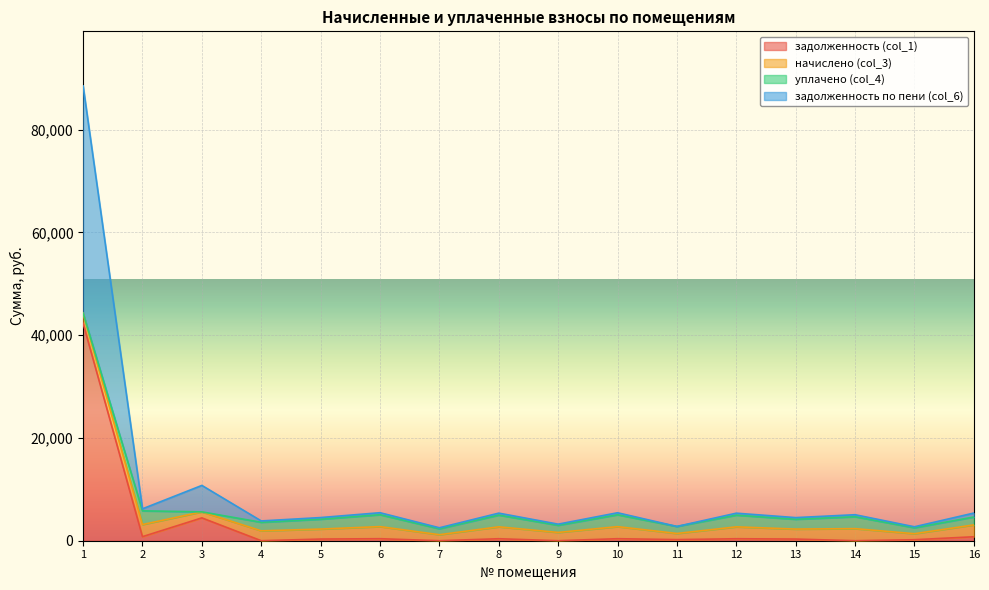

At which category does the chart reach its peak across all series?

1